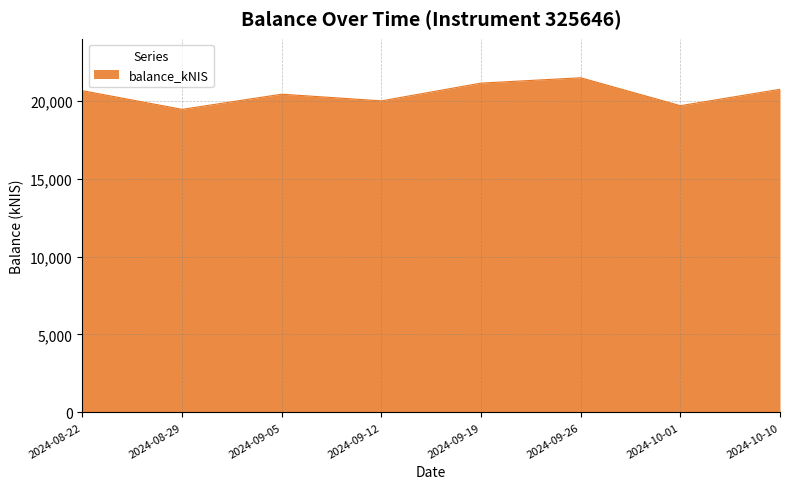

How many series are shown in this chart?

1